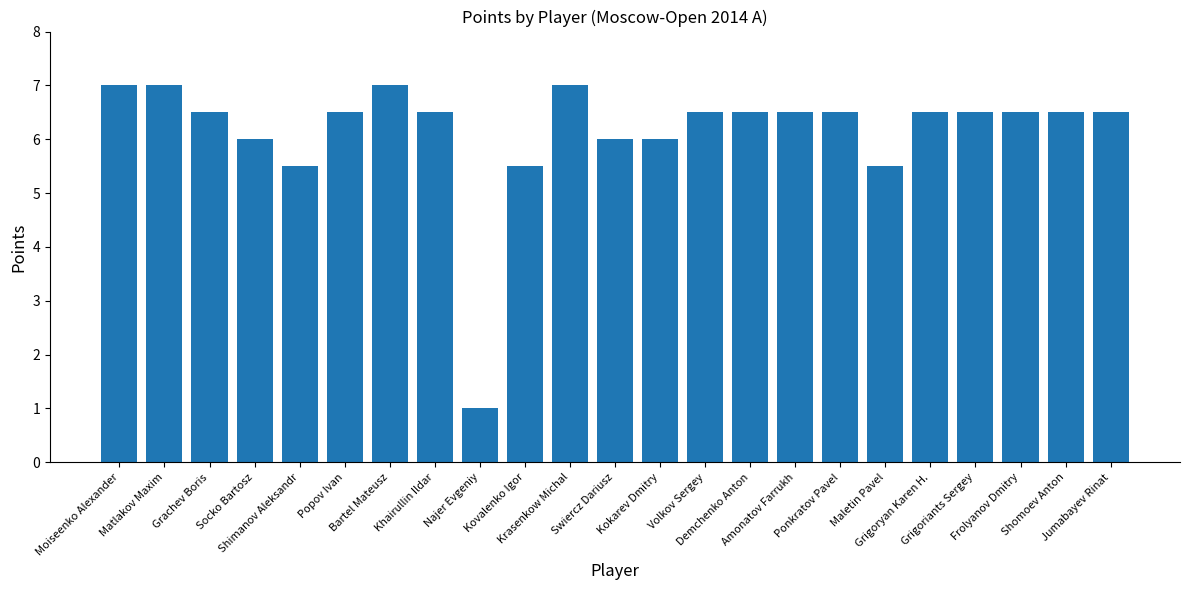

Reading left to right, transcribe all the data shown in this chart.

Moiseenko Alexander=7.0	Matlakov Maxim=7.0	Grachev Boris=6.5	Socko Bartosz=6.0	Shimanov Aleksandr=5.5	Popov Ivan=6.5	Bartel Mateusz=7.0	Khairullin Ildar=6.5	Najer Evgeniy=1.0	Kovalenko Igor=5.5	Krasenkow Michal=7.0	Swiercz Dariusz=6.0	Kokarev Dmitry=6.0	Volkov Sergey=6.5	Demchenko Anton=6.5	Amonatov Farrukh=6.5	Ponkratov Pavel=6.5	Maletin Pavel=5.5	Grigoryan Karen H.=6.5	Grigoriants Sergey=6.5	Frolyanov Dmitry=6.5	Shomoev Anton=6.5	Jumabayev Rinat=6.5